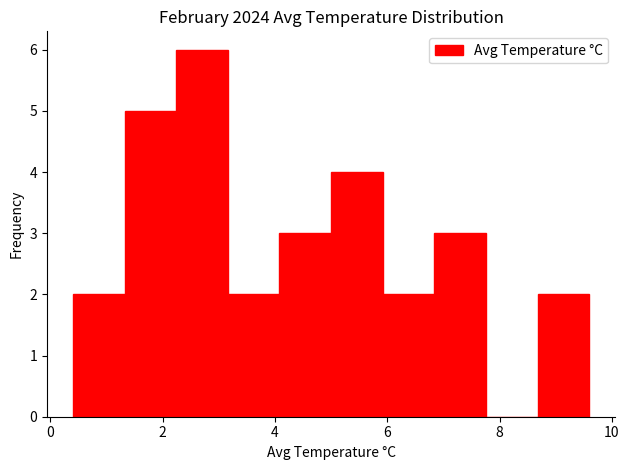

Reading left to right, transcribe this chart: for each bar, give the range it covers on the x-axis and its height. Neither the bar edges nor the heights are printed on the chart, so give them approximately, as read against the axes.

0.40 to 1.32: 2
1.32 to 2.24: 5
2.24 to 3.16: 6
3.16 to 4.08: 2
4.08 to 5.00: 3
5.00 to 5.92: 4
5.92 to 6.84: 2
6.84 to 7.76: 3
7.76 to 8.68: 0
8.68 to 9.60: 2